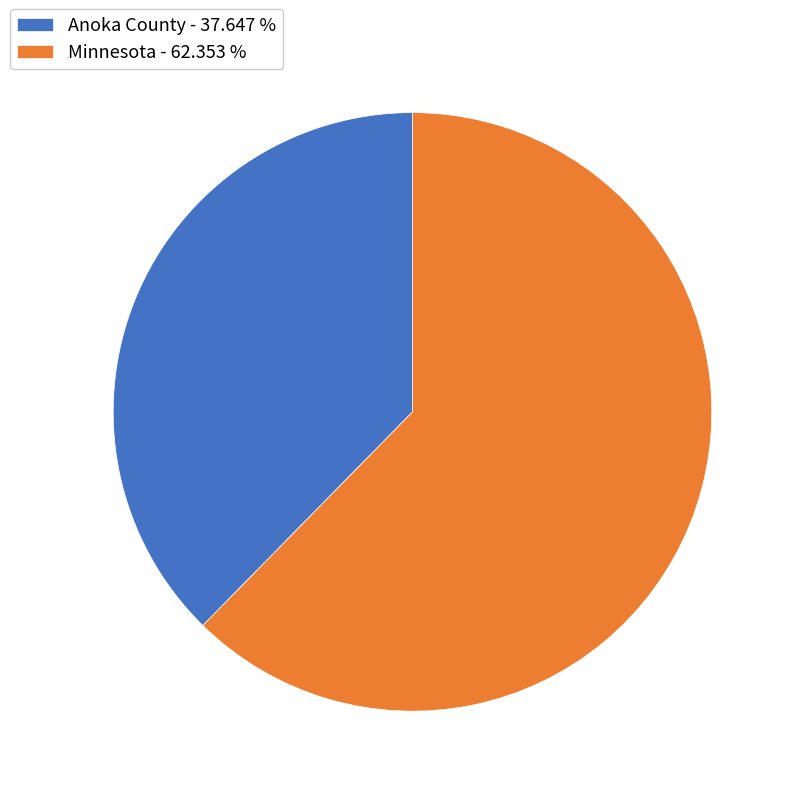

Does any single category account for the majority?

Yes